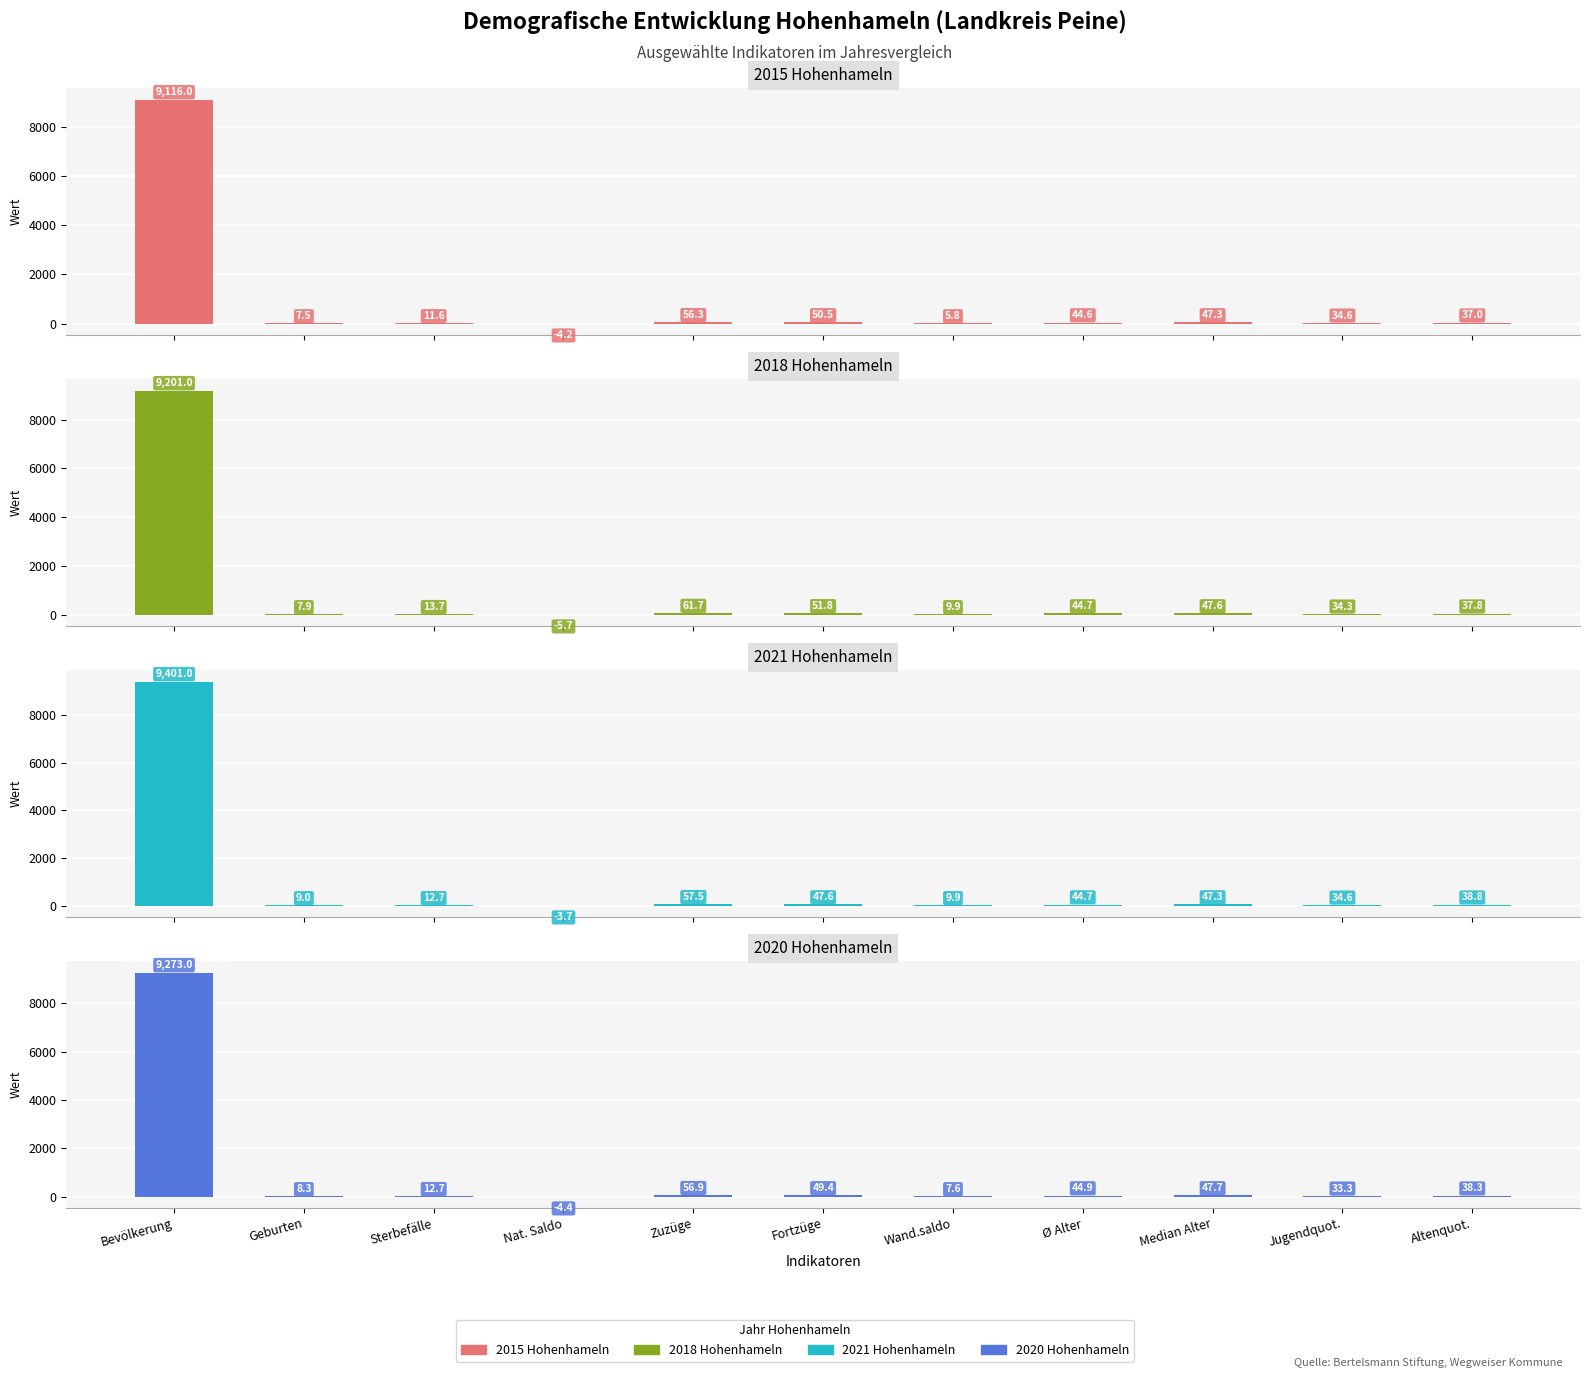

How many series are shown in this chart?

4